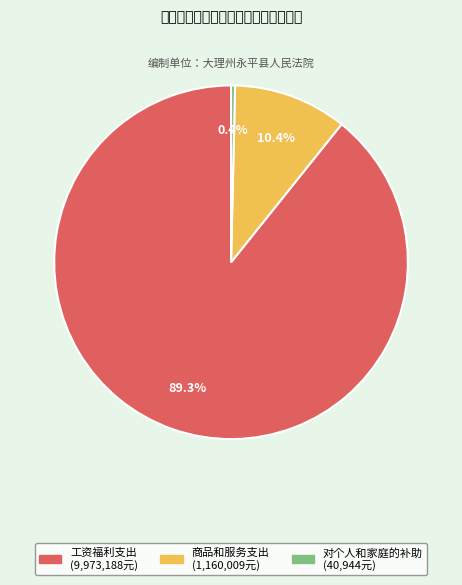

True or false: 商品和服务支出 accounts for 1% of the total.

False